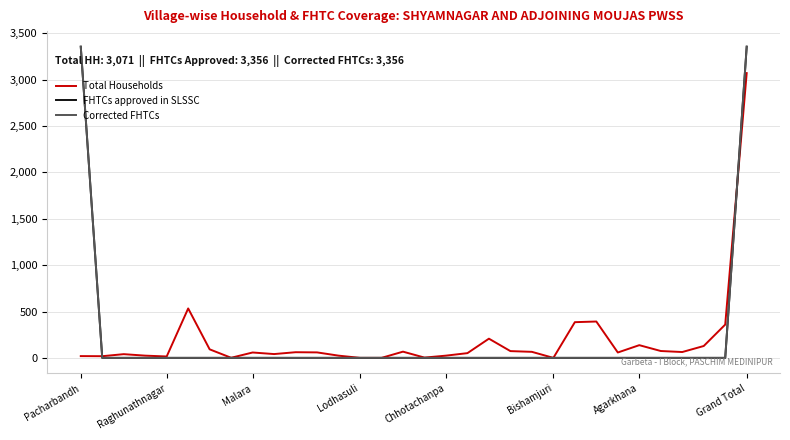

Which series has the largest total across all categories?

FHTCs approved in SLSSC